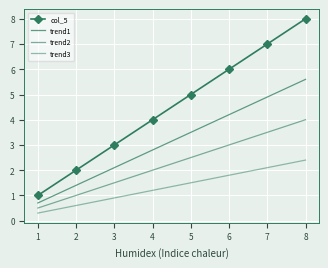

Reading left to right, list all the values displayed in this chart.

col_5: 1.0	2.0	3.0	4.0	5.0	6.0	7.0	8.0
trend1: 0.7	1.4	2.1	2.8	3.5	4.2	4.9	5.6
trend2: 0.5	1.0	1.5	2.0	2.5	3.0	3.5	4.0
trend3: 0.3	0.6	0.9	1.2	1.5	1.8	2.1	2.4